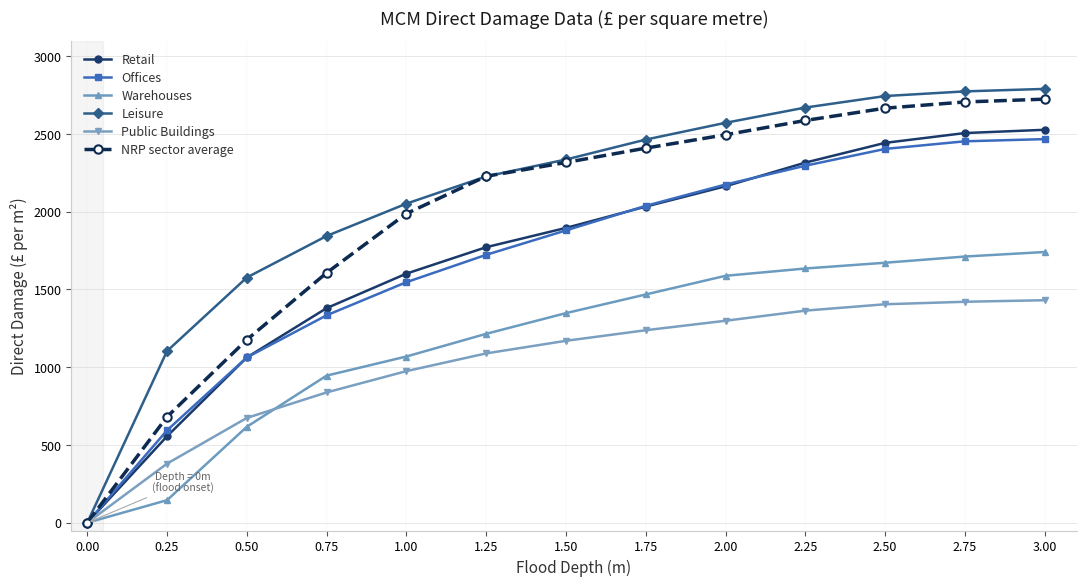

What is the total value across all series at 2.25?

12868